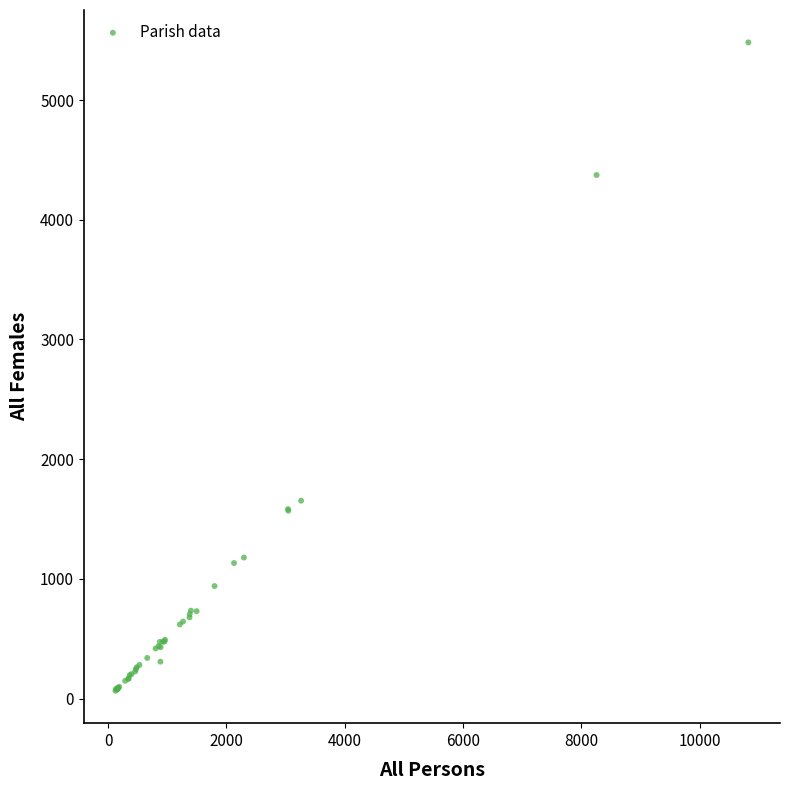

What Y value in the scatter plot is closest to 2773?

1653